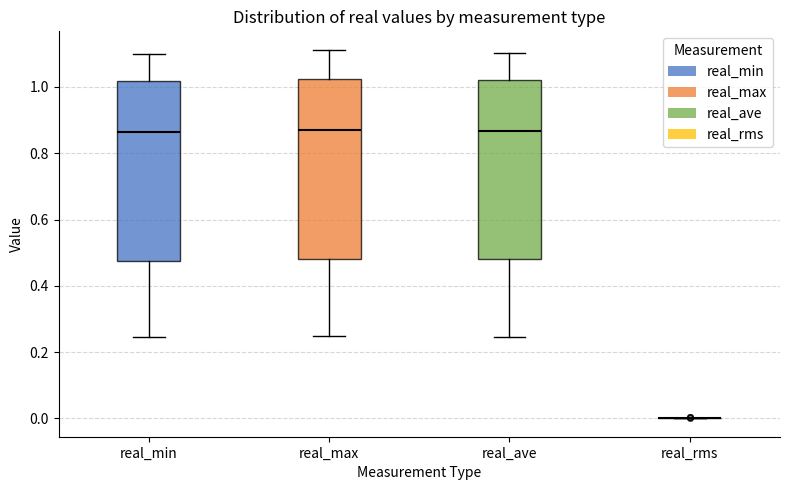

Where is the lower edge of the box for real_ave on the y-axis? The values are not printed on the chart, so give them approximately, as read against the axis.

0.48